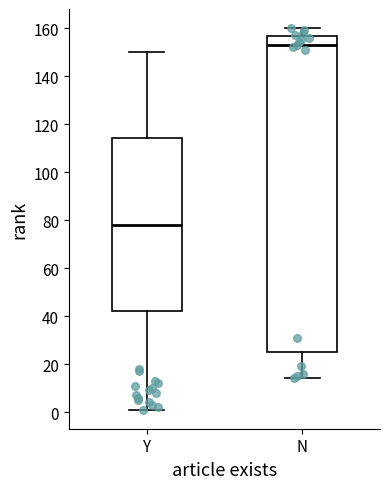

Reading left to right, read every box against the y-axis: the position of its median line, the range the box covers, and the ends of its whiskers. The values are not printed on the chart, so give them approximately, as read against the axis.

Y: median 78, box 42 to 114, whiskers 2 to 150
N: median 154, box 26 to 156, whiskers 14 to 160